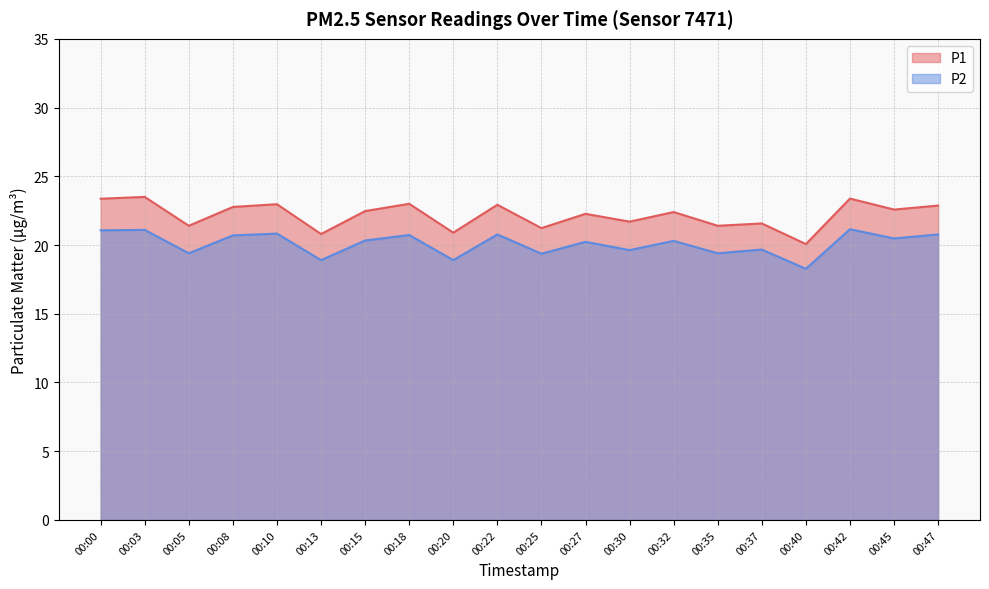

What are all the series names shown in the legend?

P1, P2